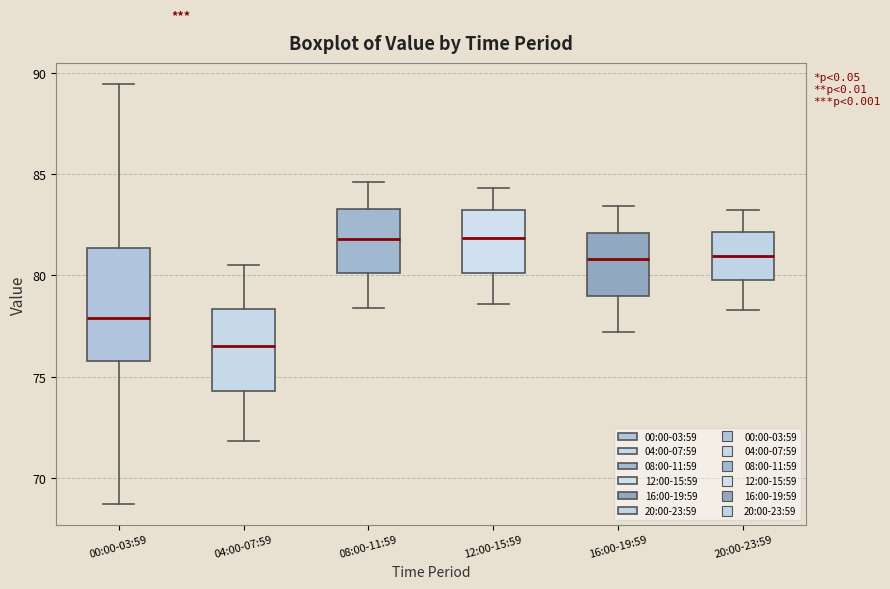

Reading left to right, read every box against the y-axis: the position of its median line, the range the box covers, and the ends of its whiskers. The values are not printed on the chart, so give them approximately, as read against the axis.

00:00-03:59: median 78.0, box 76.0 to 81.5, whiskers 68.5 to 89.5
04:00-07:59: median 76.5, box 74.5 to 78.5, whiskers 72.0 to 80.5
08:00-11:59: median 82.0, box 80.0 to 83.5, whiskers 78.5 to 84.5
12:00-15:59: median 82.0, box 80.0 to 83.0, whiskers 78.5 to 84.5
16:00-19:59: median 81.0, box 79.0 to 82.0, whiskers 77.0 to 83.5
20:00-23:59: median 81.0, box 80.0 to 82.0, whiskers 78.5 to 83.0